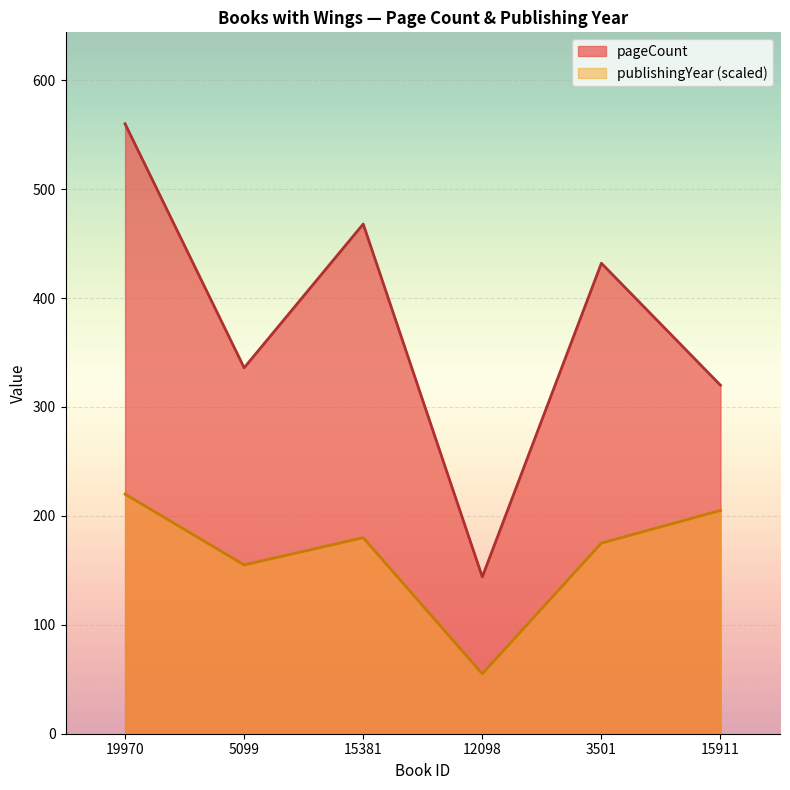

The value of publishingYear at 15381 is 39. True or false?

False